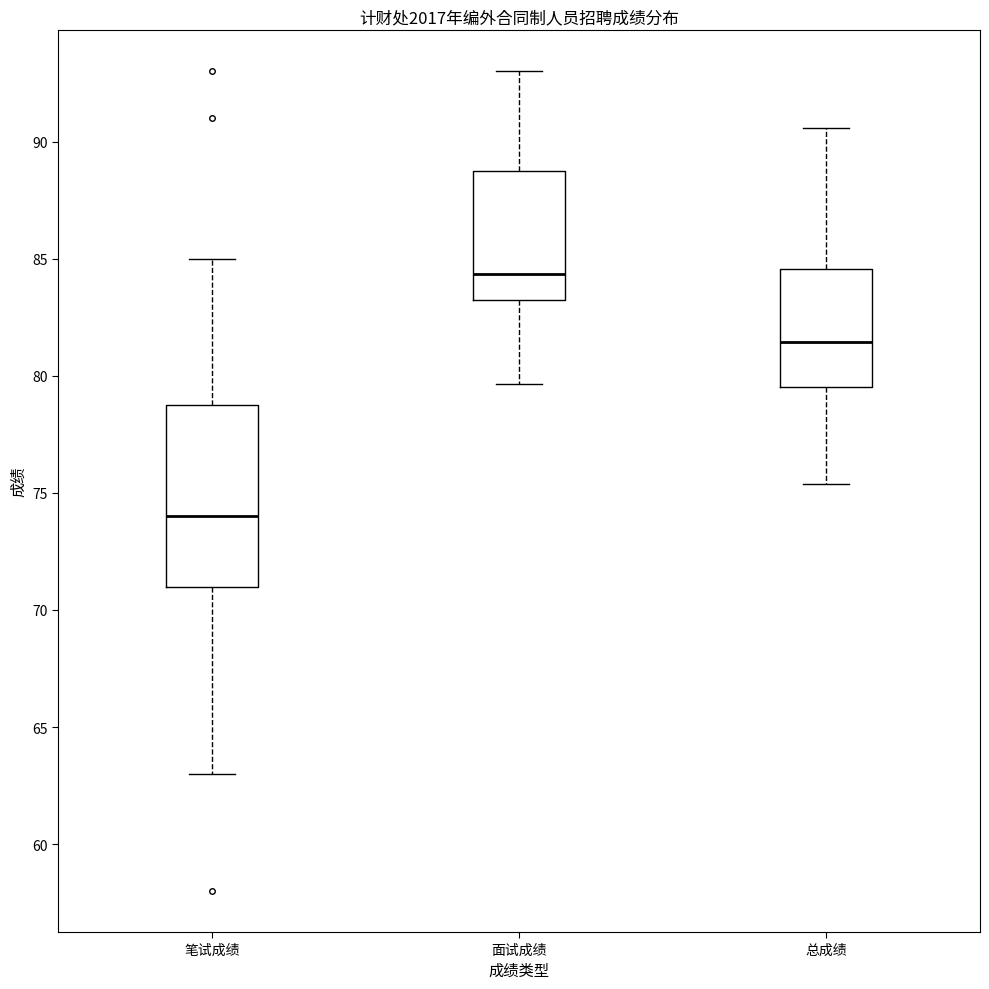

Which box's median line is the lowest?

笔试成绩